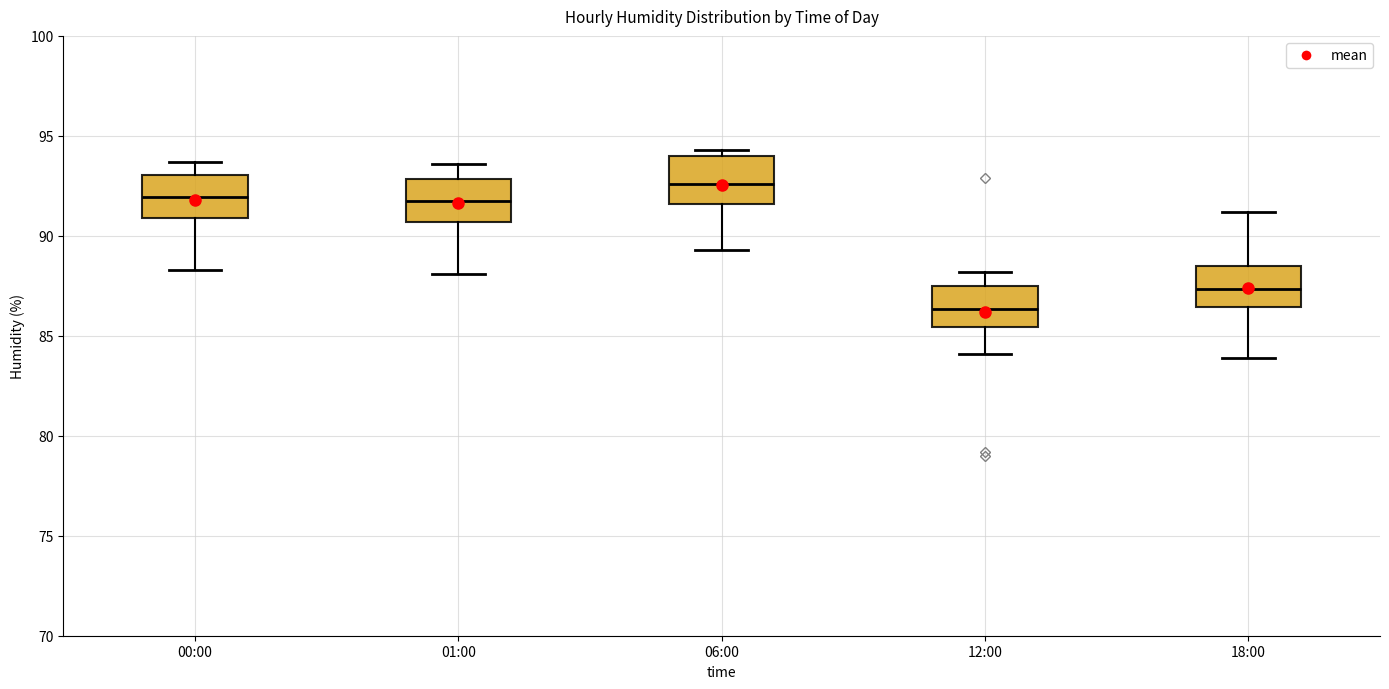

Which box's median line is the highest?

06:00